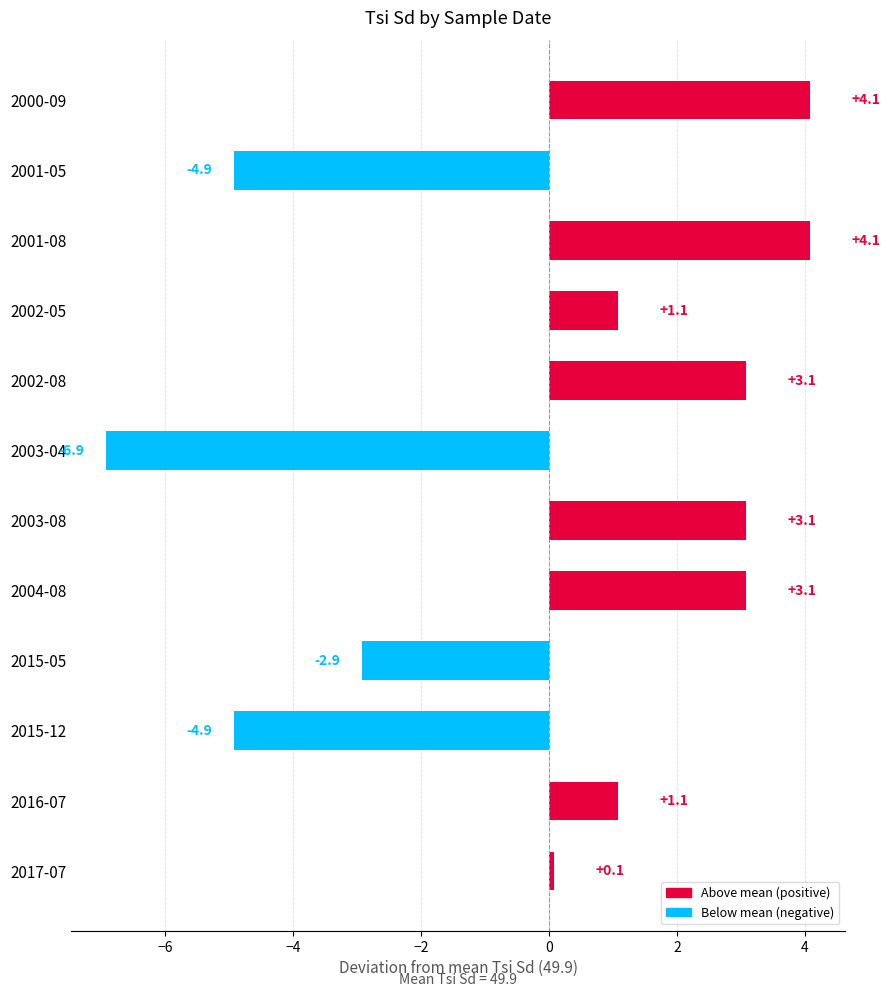

What is the minimum value shown in the chart?

-6.9